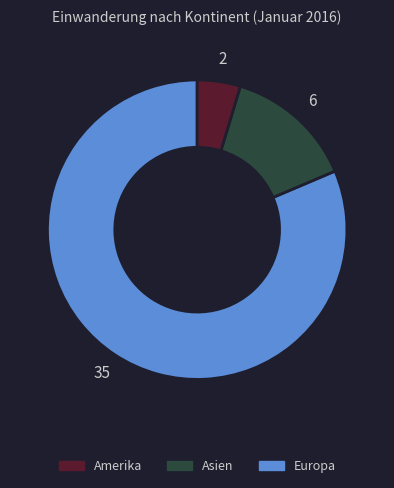

Is there any slice that represents more than half of the pie?

Yes